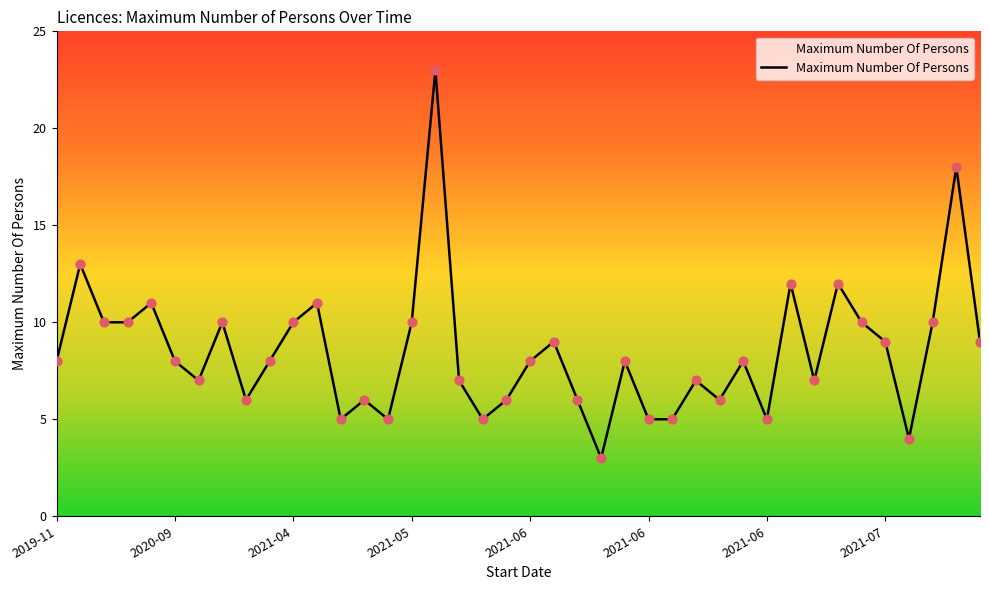

What is the minimum value shown in the chart?

3